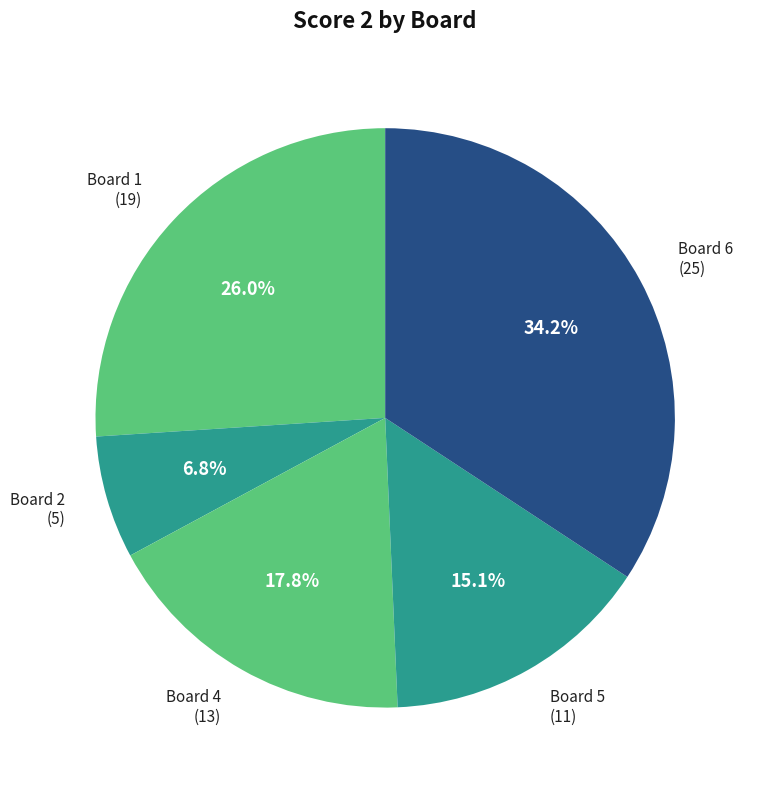

Rank the categories by value from lowest to highest.

Board 2, Board 5, Board 4, Board 1, Board 6